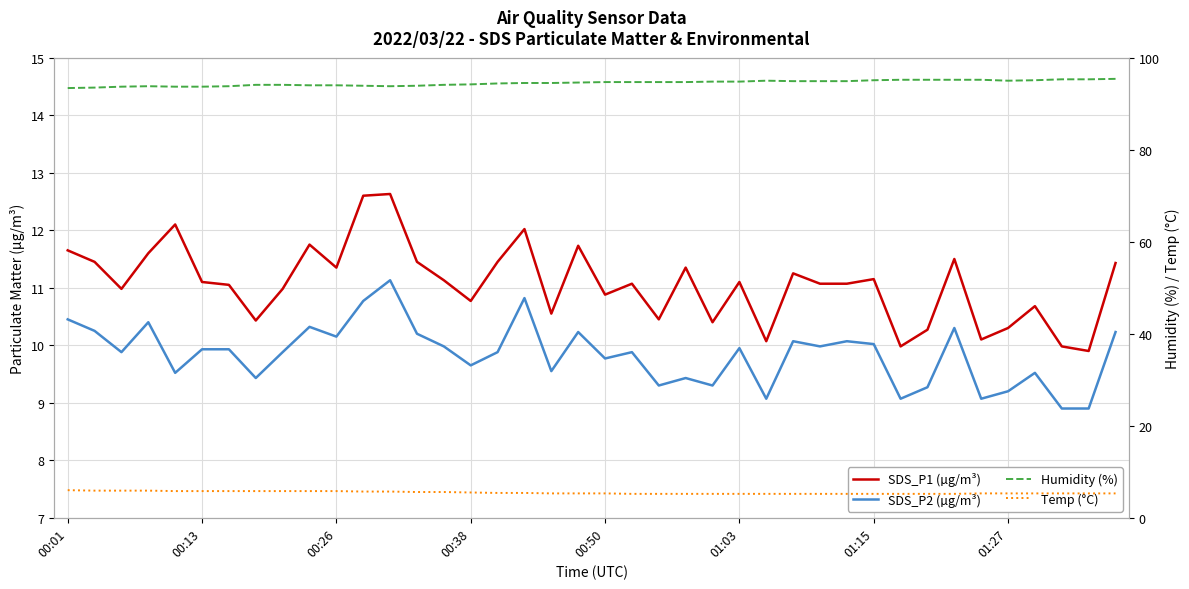

The value of SDS_P1 (µg/m³) at 01:15 is 11.2. True or false?

True